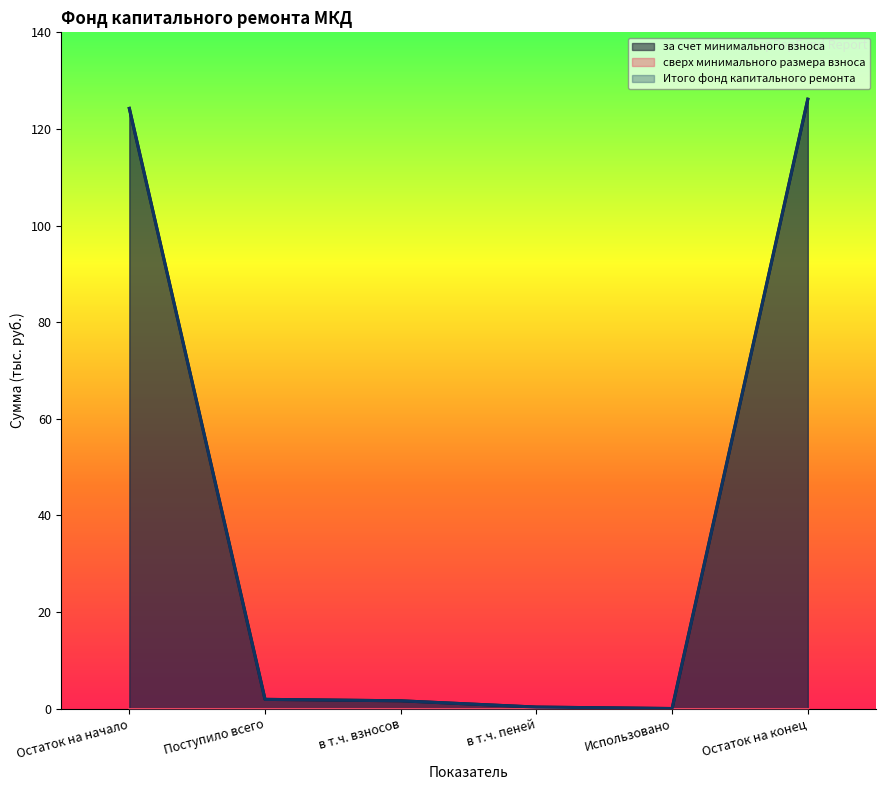

In Итого фонд капитального ремонта, how many points are lower than both neighbors (excluding endpoints)?

1